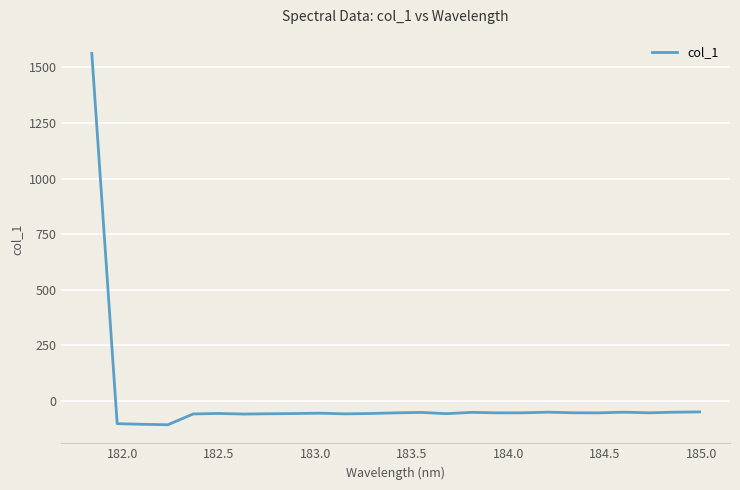

What is the greatest value displayed?

1562.7